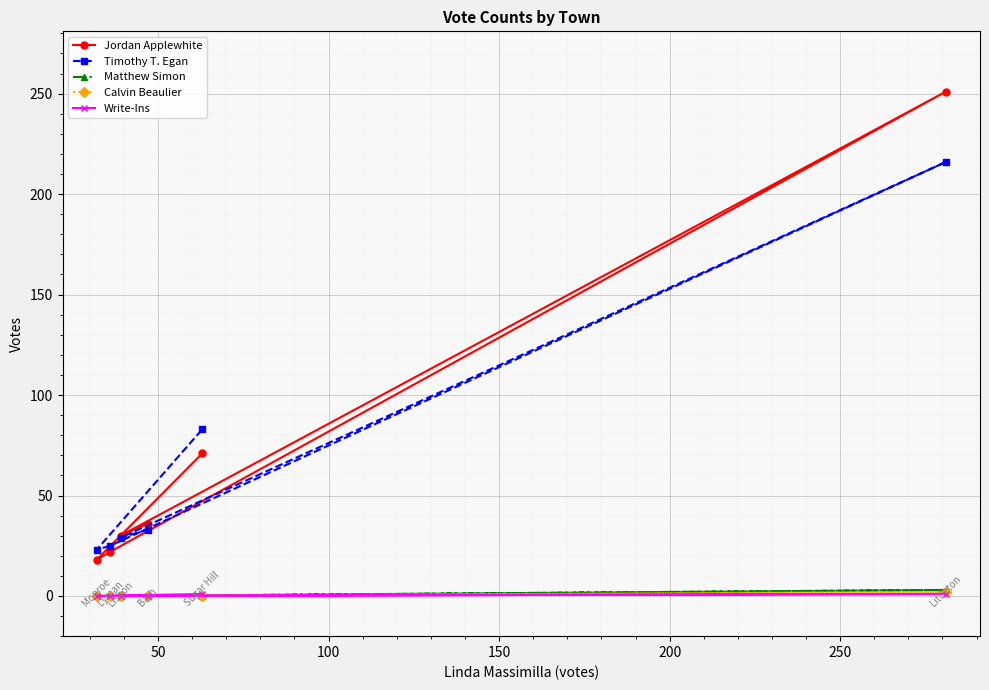

Reading left to right, what are all the values shown in this chart?

Jordan Applewhite: 36	30	251	22	18	71
Timothy T. Egan: 33	29	216	25	23	83
Matthew Simon: 0	0	3	0	0	0
Calvin Beaulier: 0	0	2	0	0	0
Write-Ins: 0	0	1	0	0	1